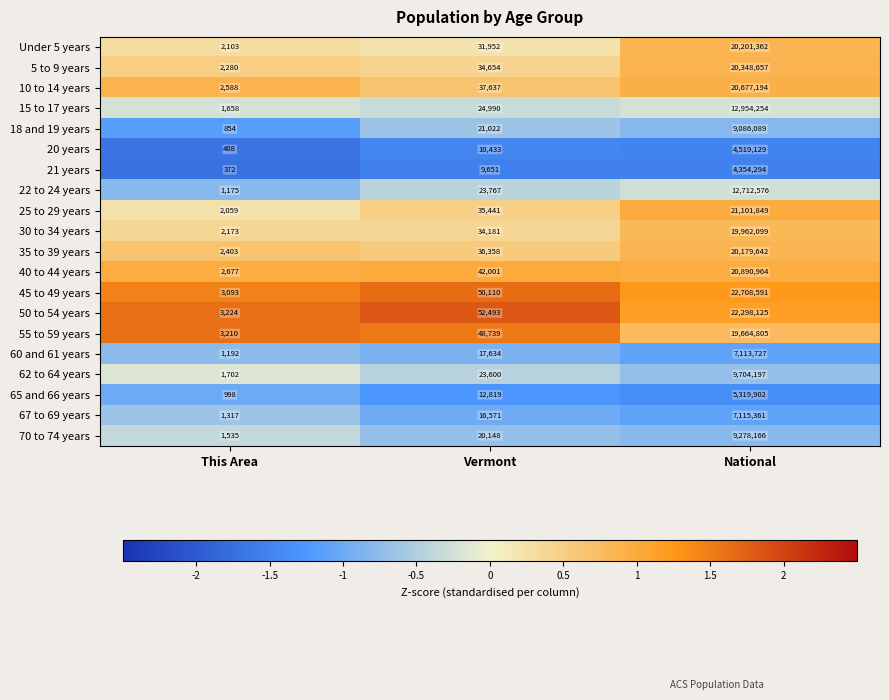

What is the difference between the 18 and 19 years values at National and Vermont?

9065067